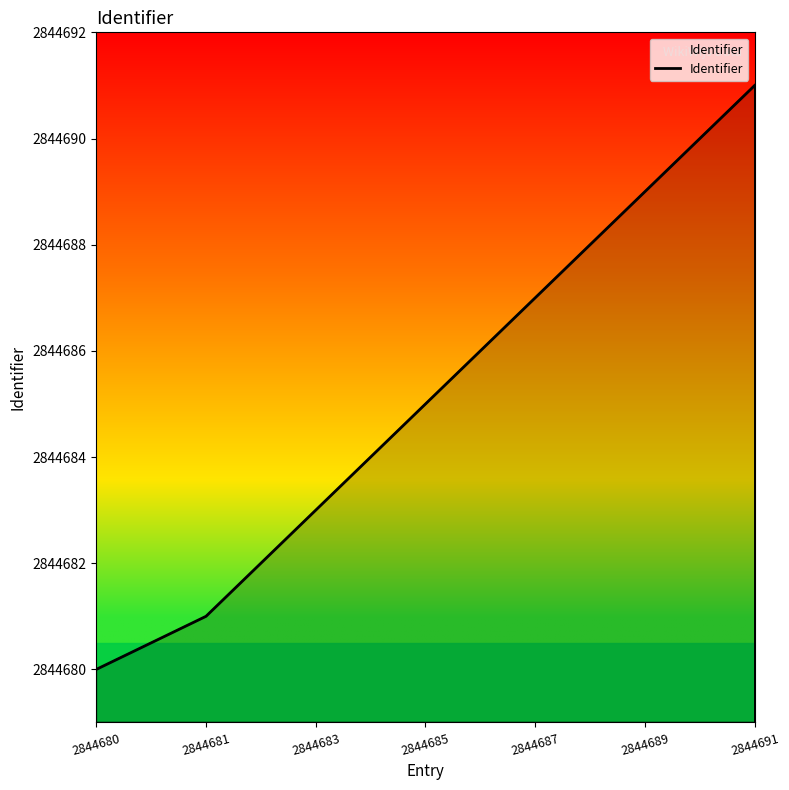

Reading left to right, transcribe all the data shown in this chart.

2844680	2844681	2844683	2844685	2844687	2844689	2844691